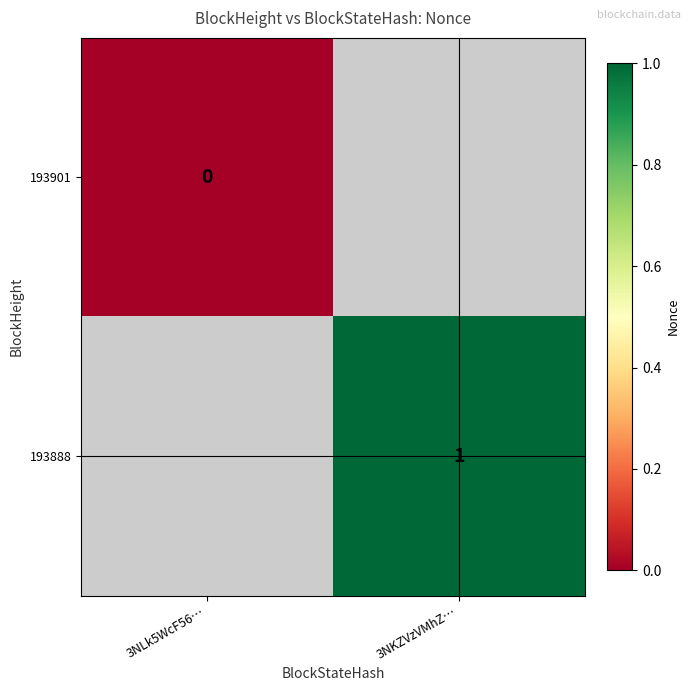

Count the number of data series in this chart.

2